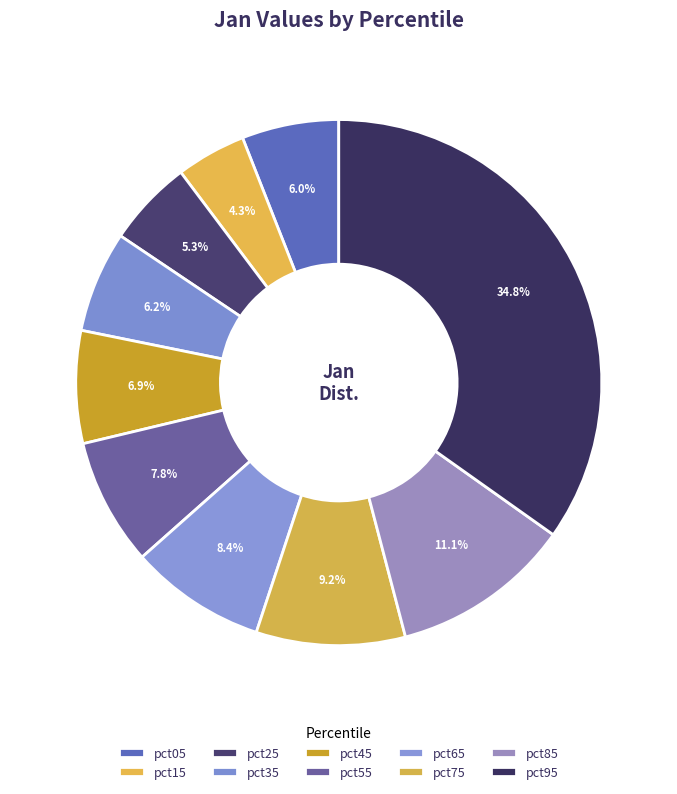

Count the number of slices in the pie.

10